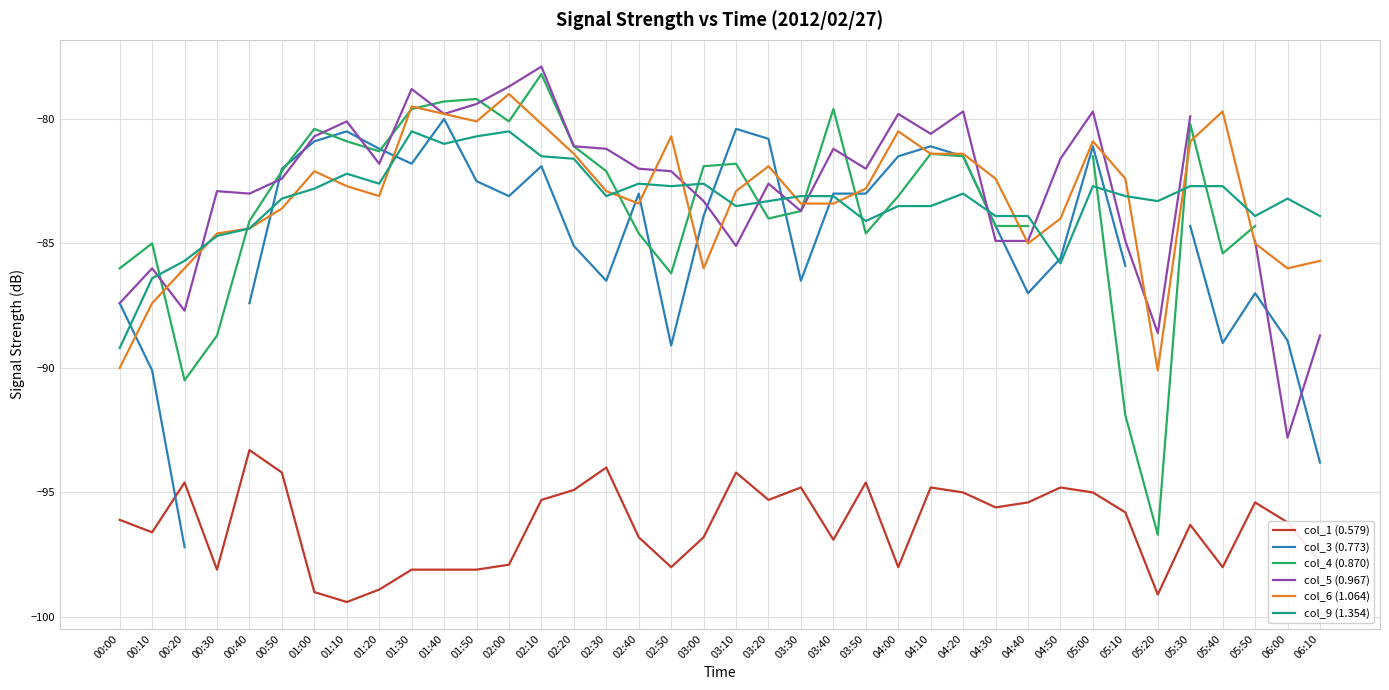

True or false: col_3 (0.773) has a value of -29.9 at 04:20.

False